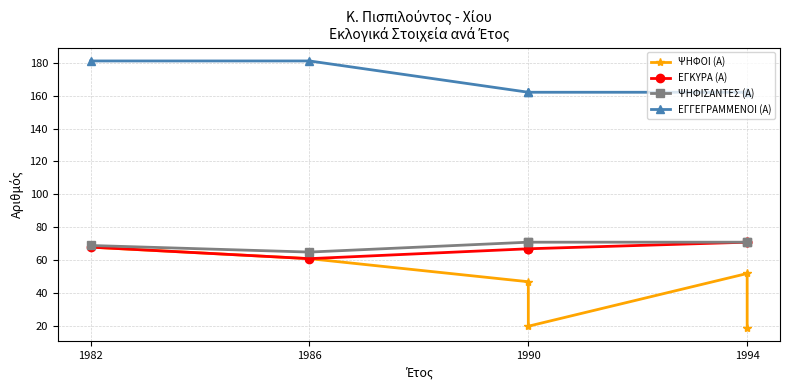

What is the total value across all series at 1990?

347